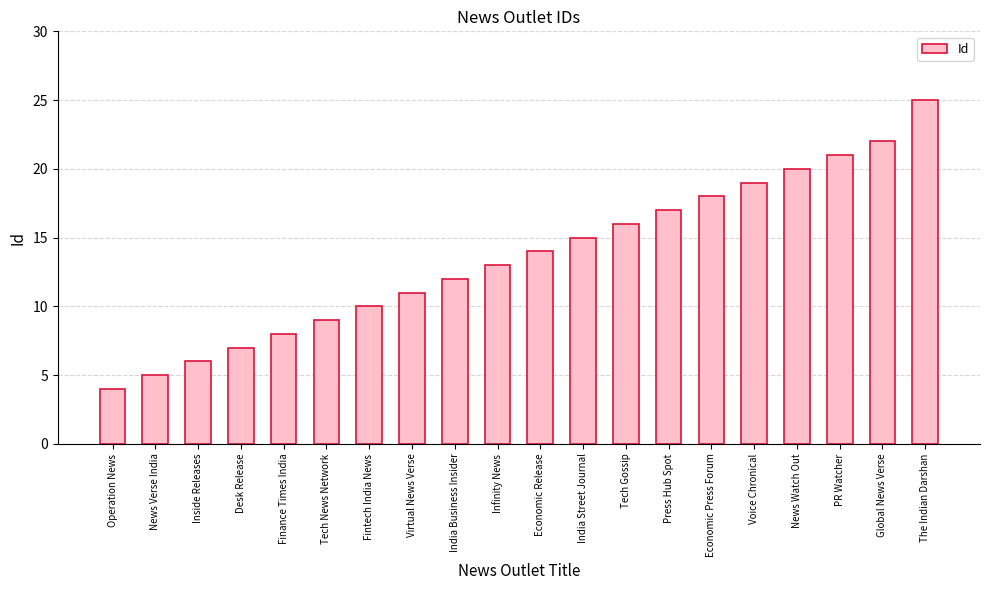

Which has a higher value, PR Watcher or Fintech India News?

PR Watcher